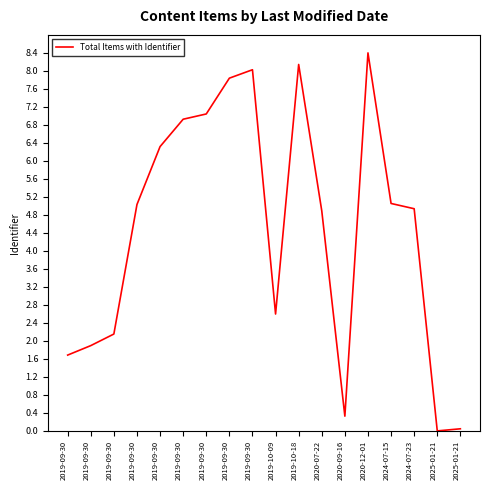

Is this an area chart (filled region under the line)?

No